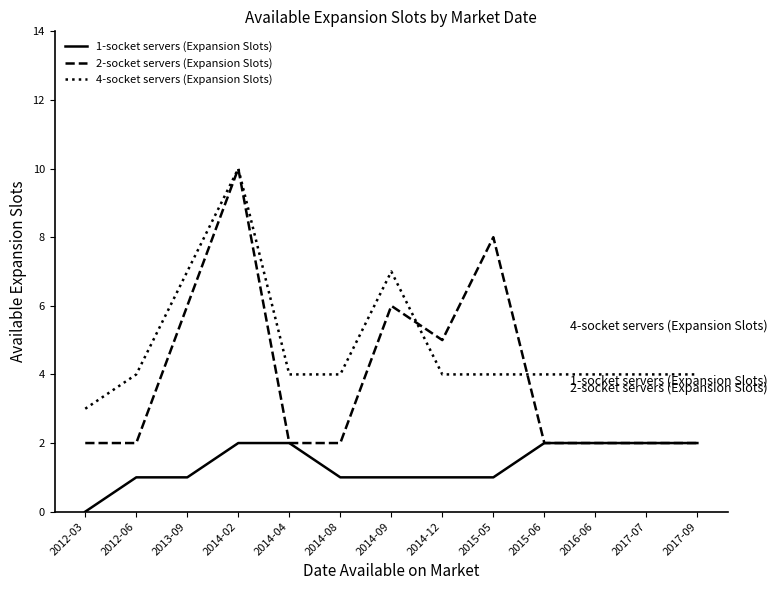

What position from the right is 2014-04?

9